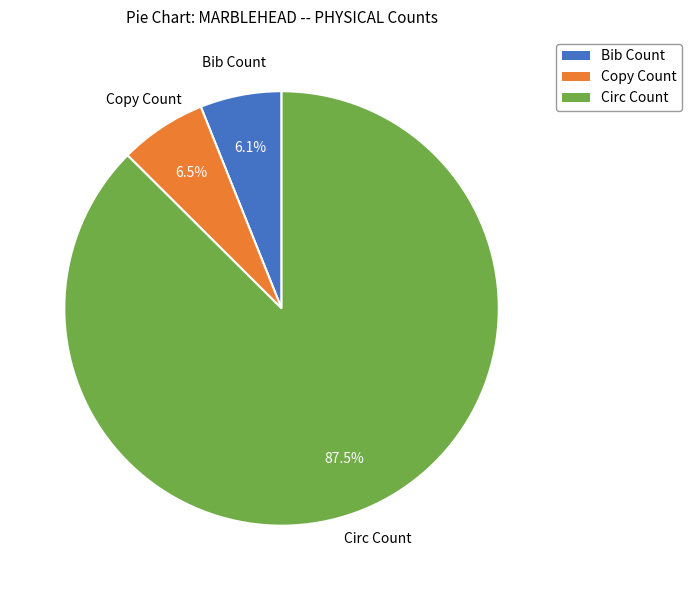

What is the largest slice in the pie chart?

Circ Count